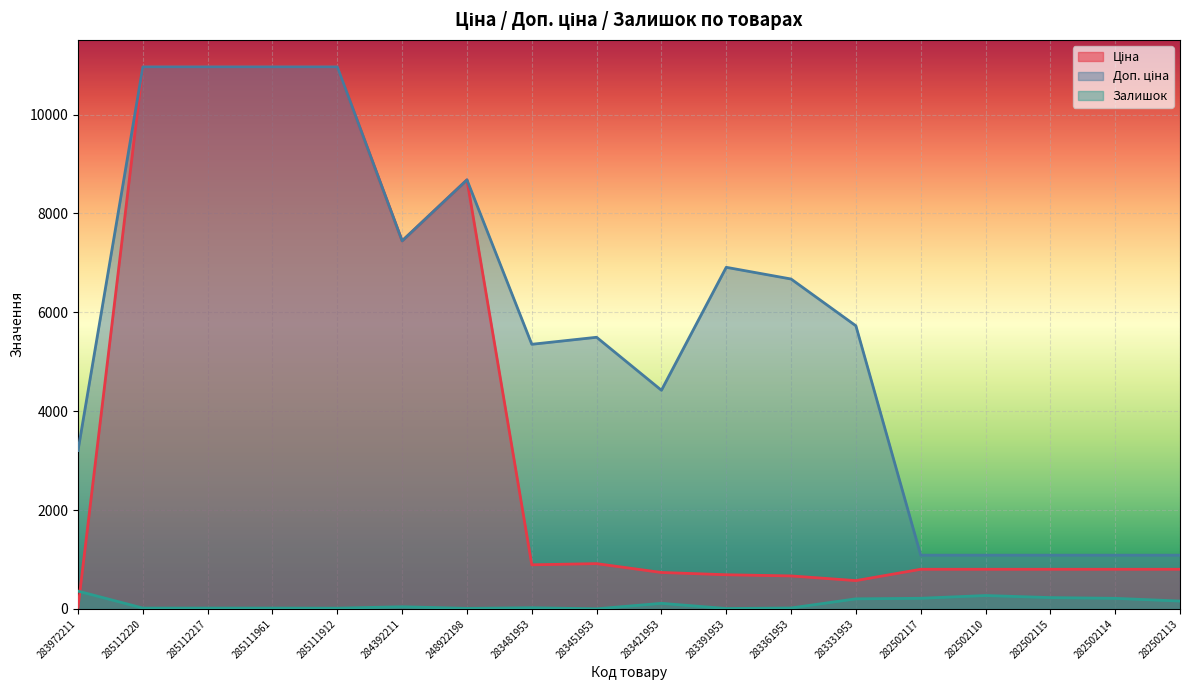

What value does the Ціна series have at 282502113?

802.1